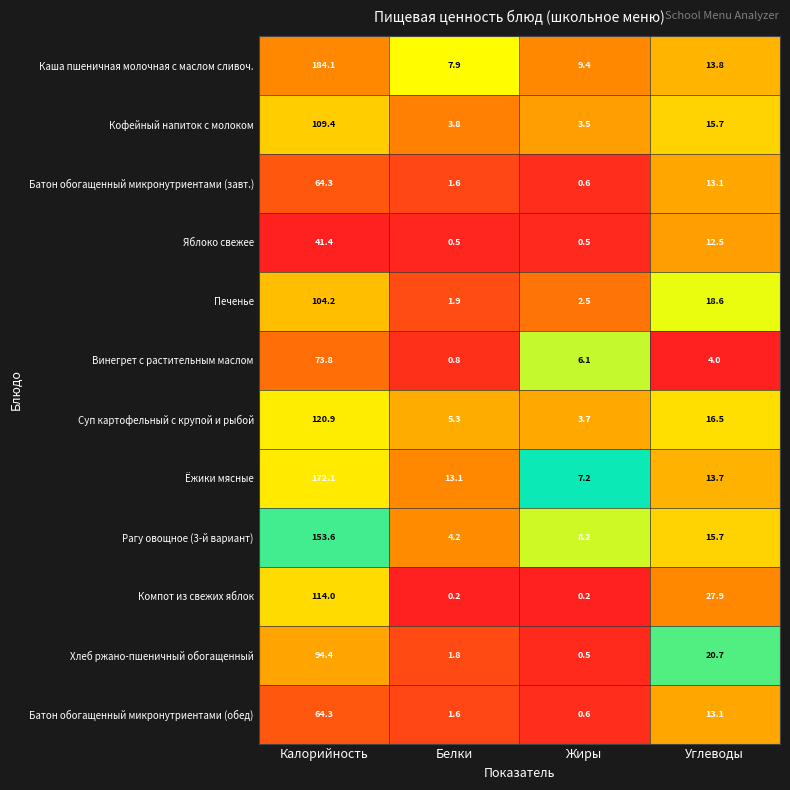

Is it true that Ёжики мясные equals 4.9 at Белки?

False